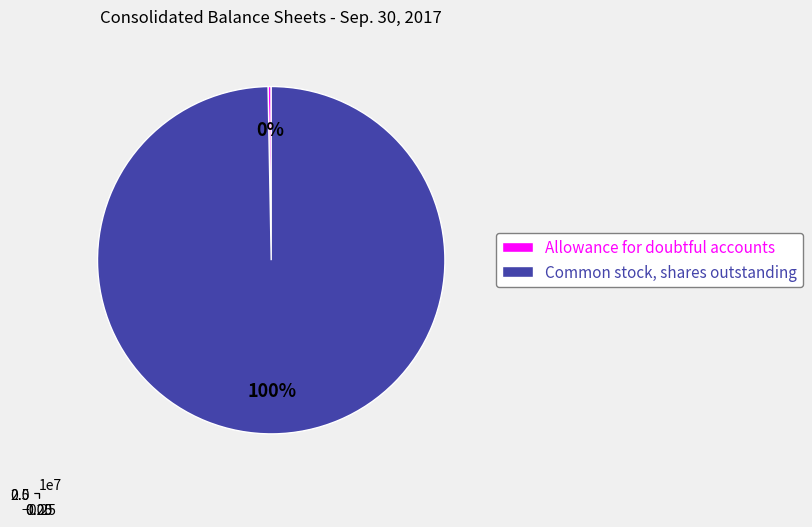

Which slice is the smallest?

Allowance for doubtful accounts